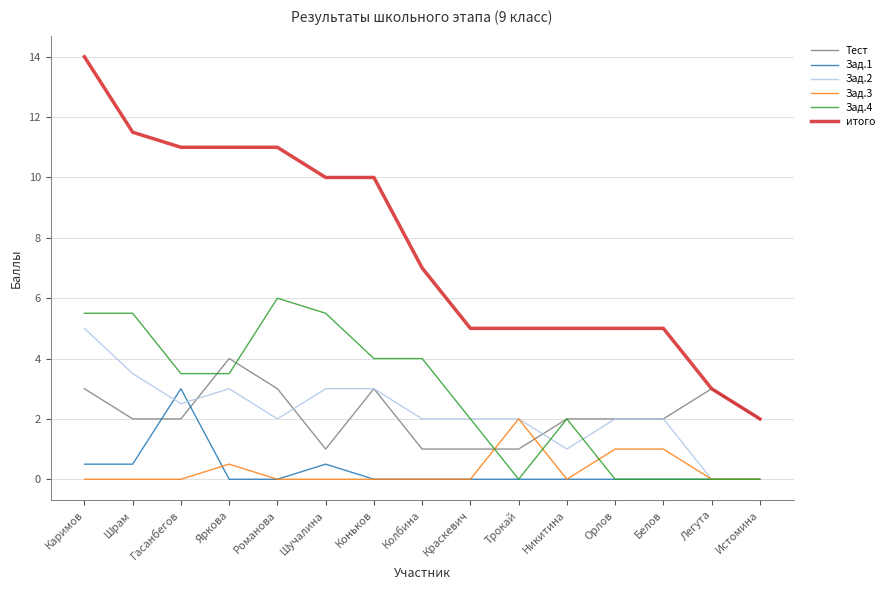

What are all the series names shown in the legend?

Тест, Зад.1, Зад.2, Зад.3, Зад.4, итого